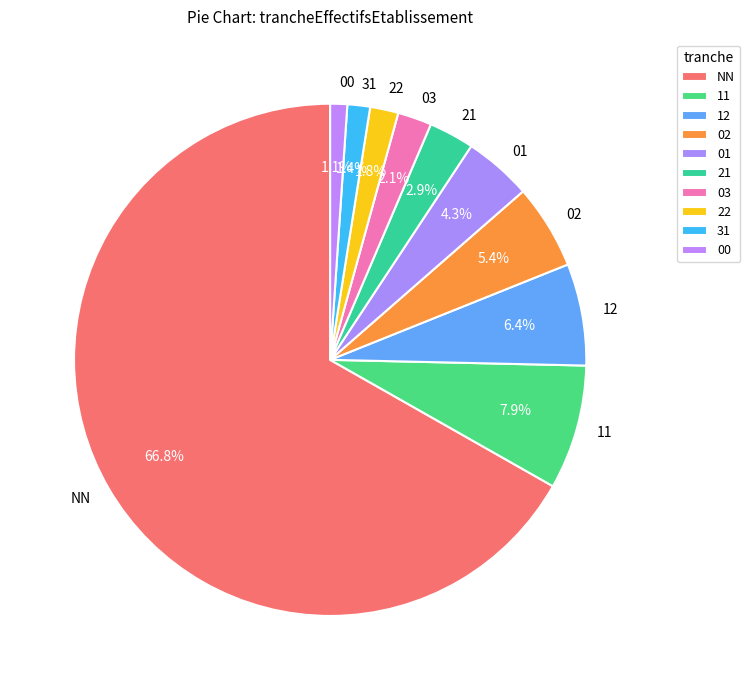

Approximately how many times larger is the value at 31 compared to 02?

0.3